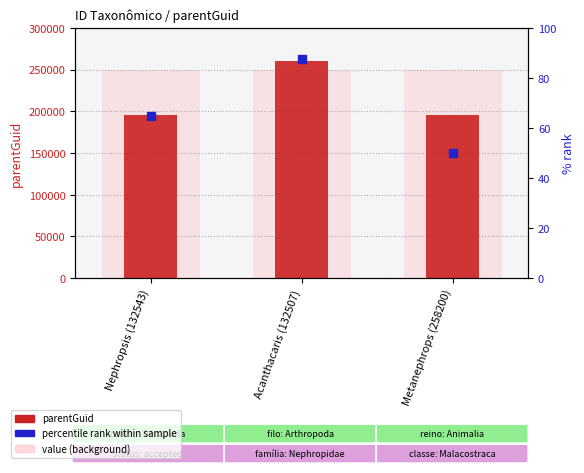

What is the label of the 1st bar from the left?

Nephropsis (132543)